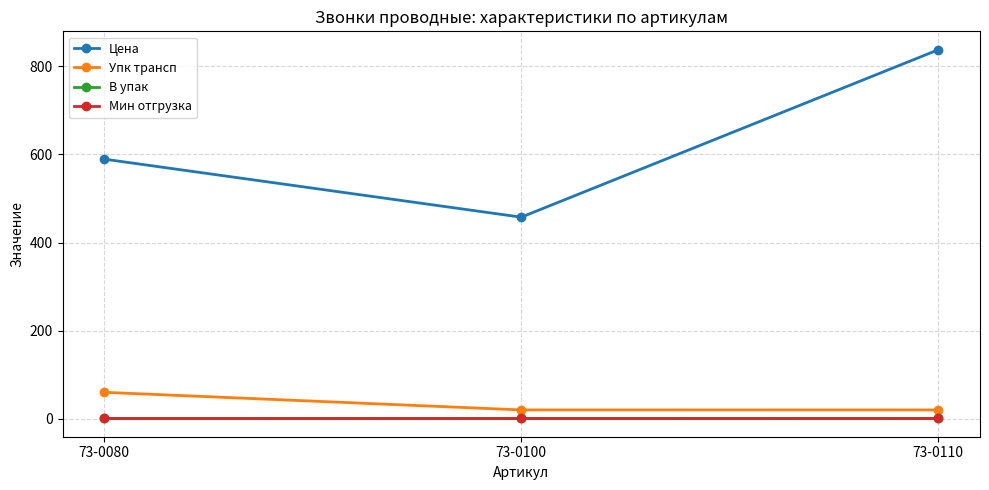

Does the chart have visible grid lines?

Yes